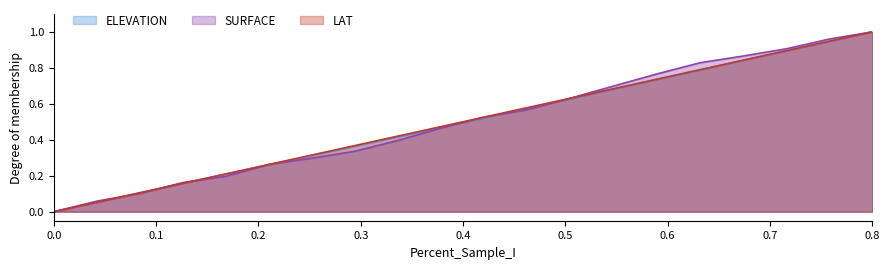

Is the value of SURFACE at 0.0 greater than the value of ELEVATION at 0.8?

No